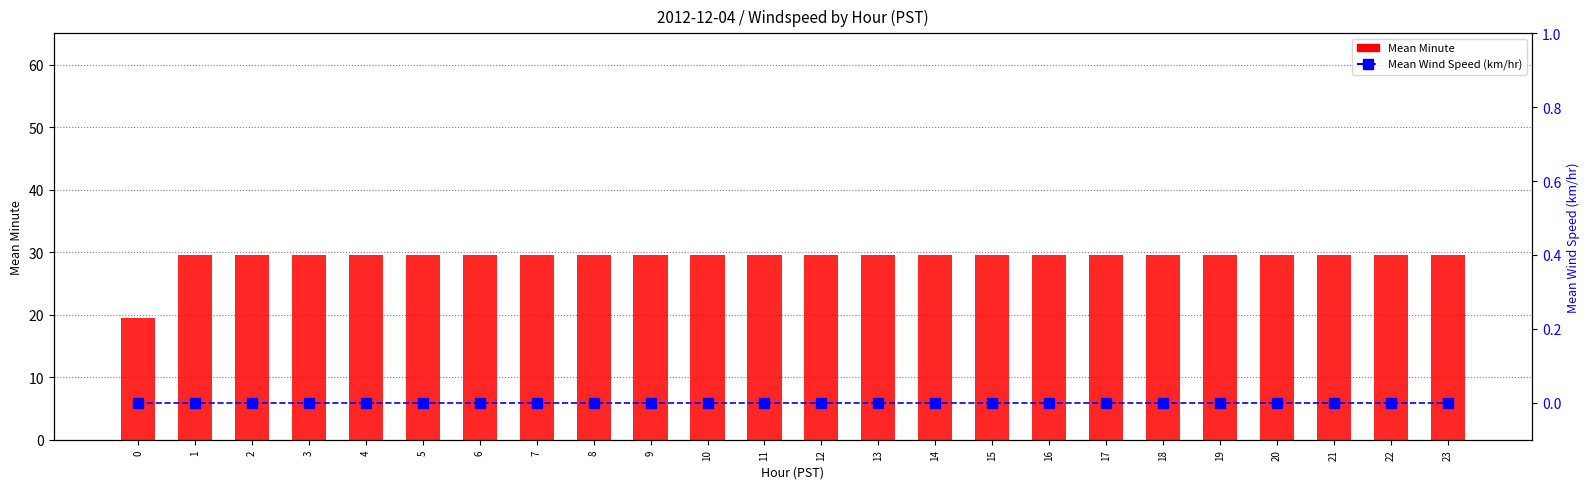

True or false: Mean Minute has a value of 5.7 at 0.

False